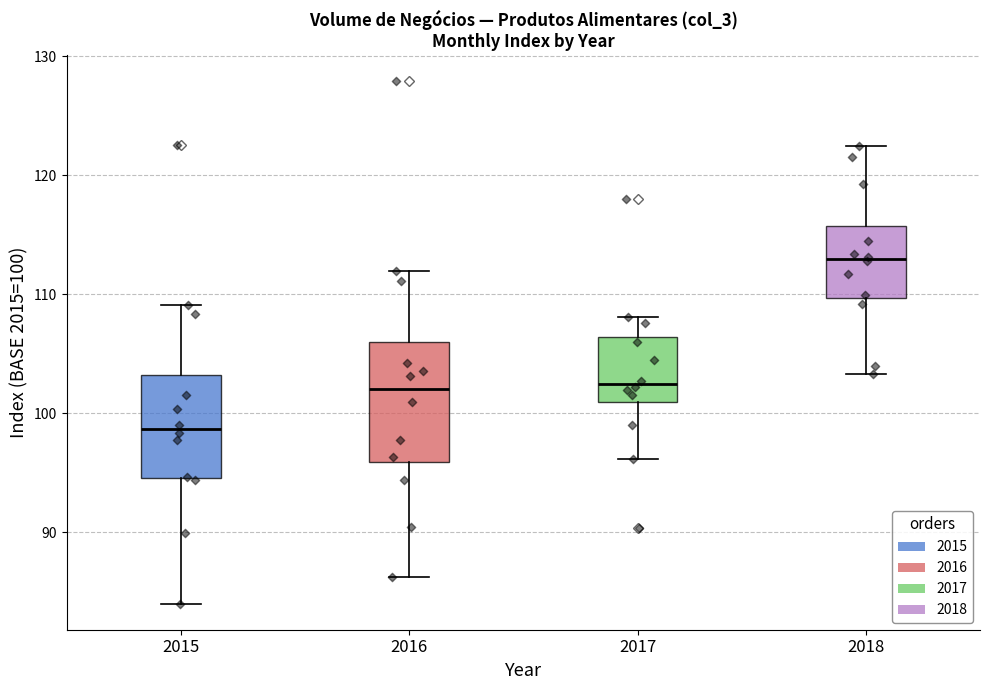

Which box has the lowest median line?

2015